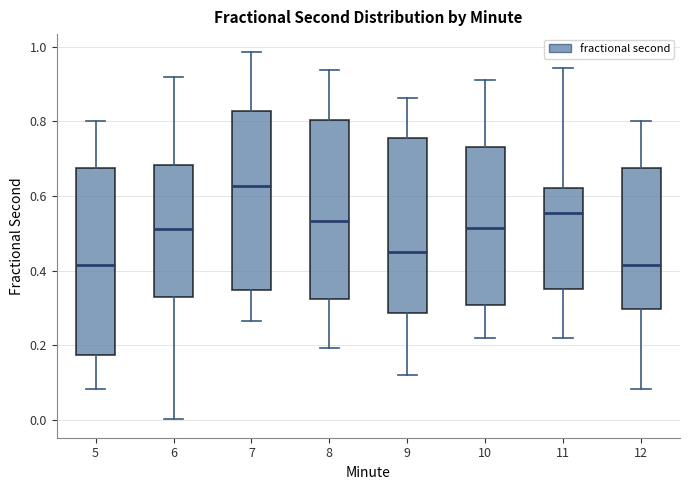

Where is the upper edge of the box at x = 6 on the y-axis? The values are not printed on the chart, so give them approximately, as read against the axis.

0.68